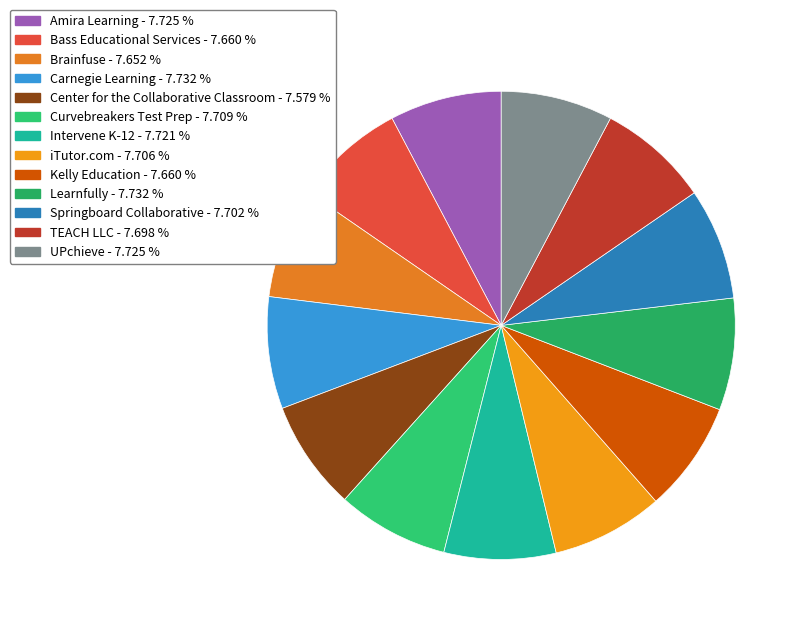

What is the smallest slice in the pie chart?

Center for the Collaborative Classroom